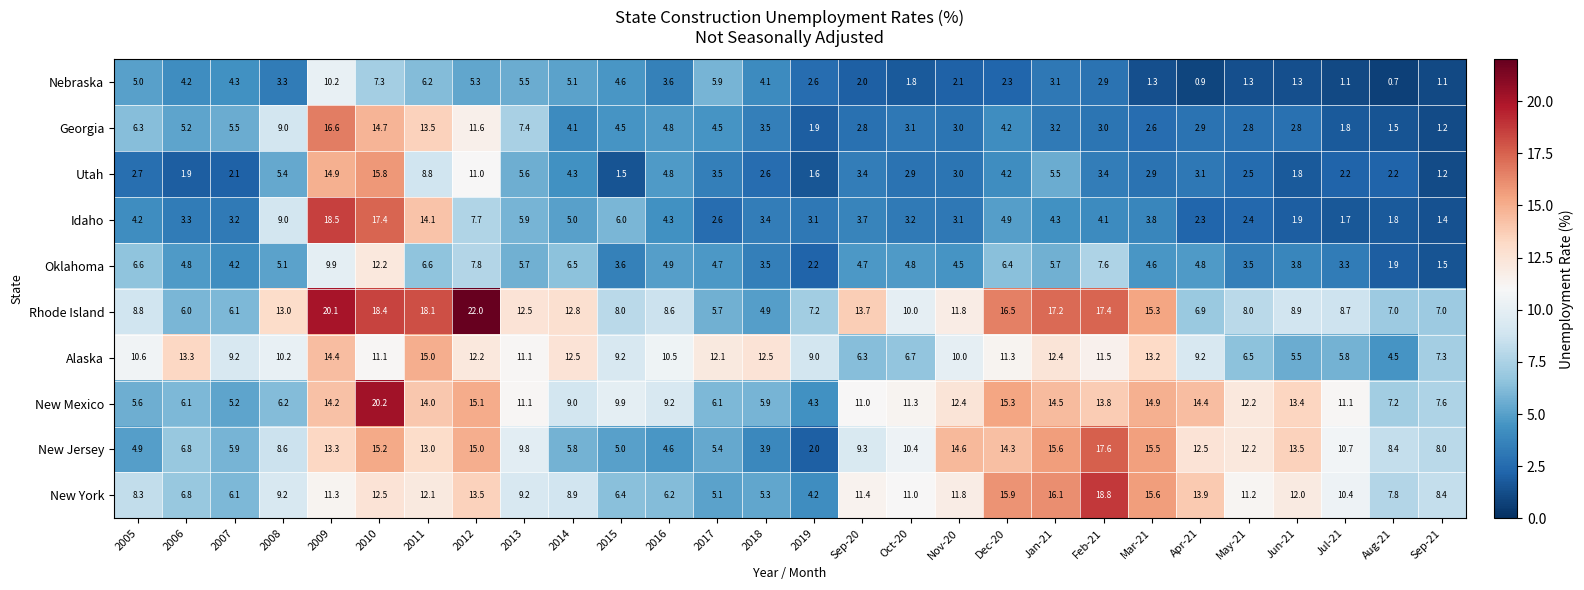

What is the total value across all series at Apr-21?

70.9